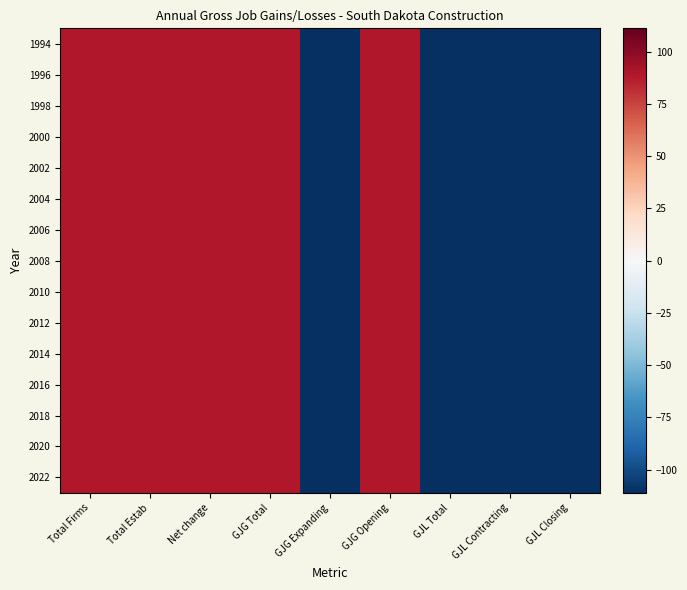

How many series are shown in this chart?

15